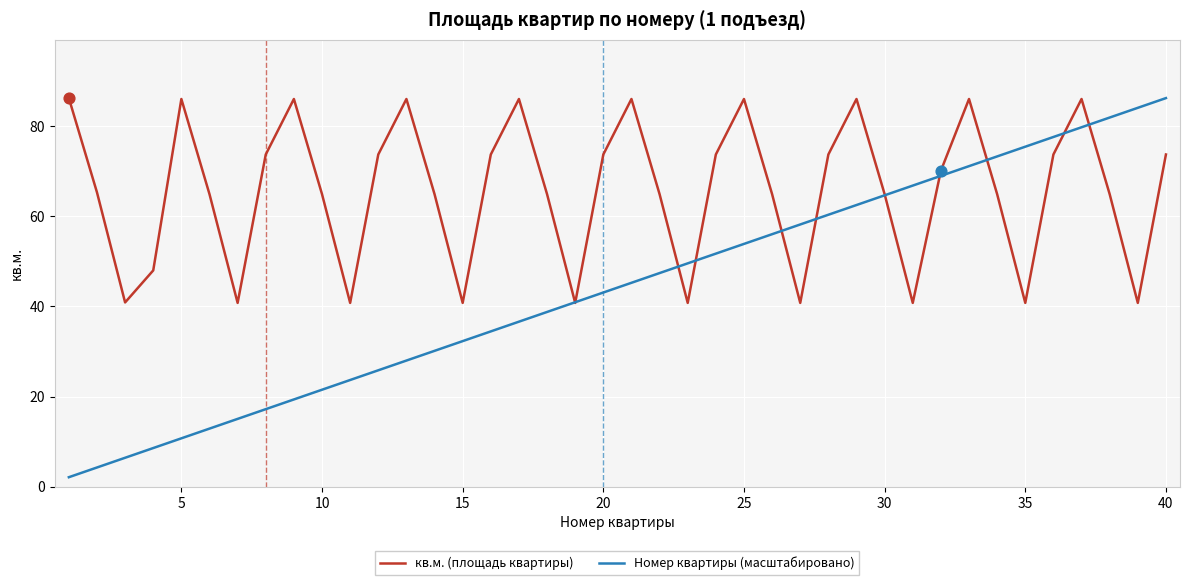

Which series has the largest total across all categories?

кв.м. (площадь квартиры)